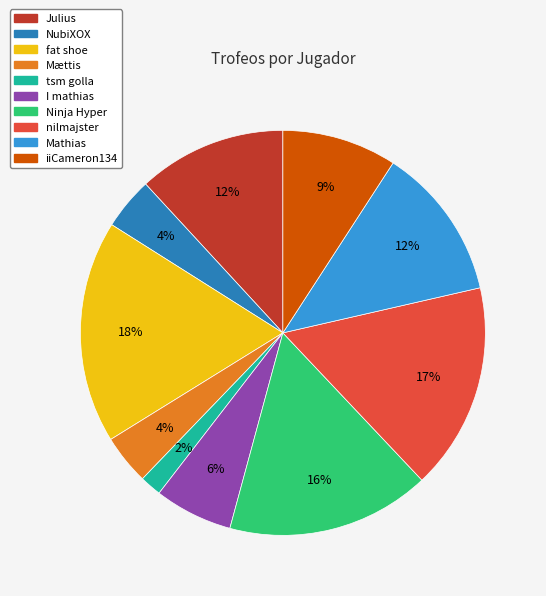

Between NubiXOX and tsm golla, which is larger?

NubiXOX